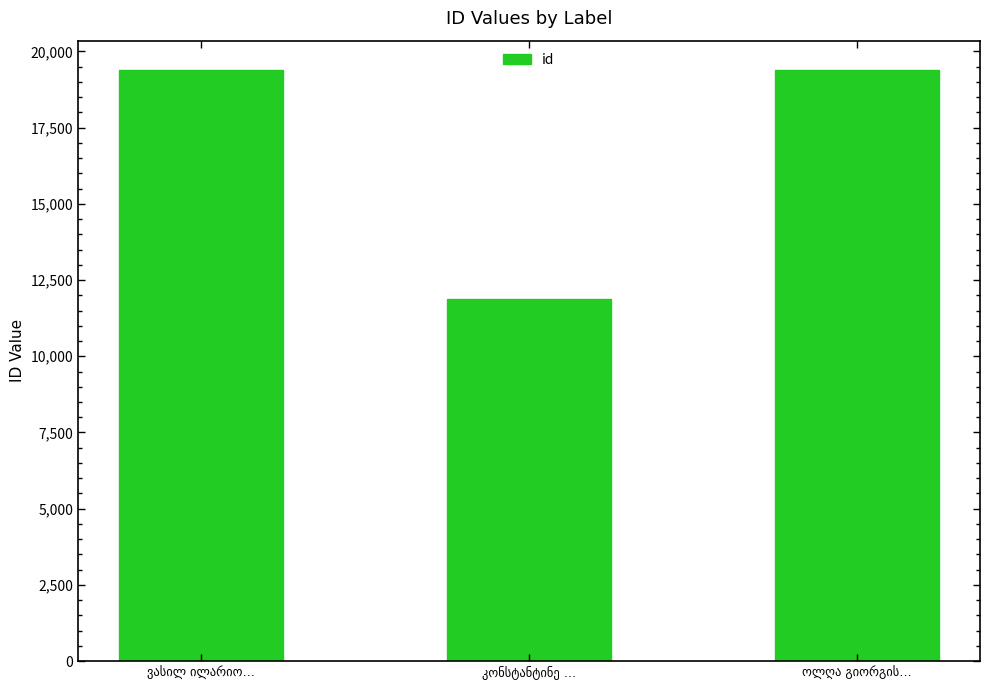

How many values are below 19383?

1